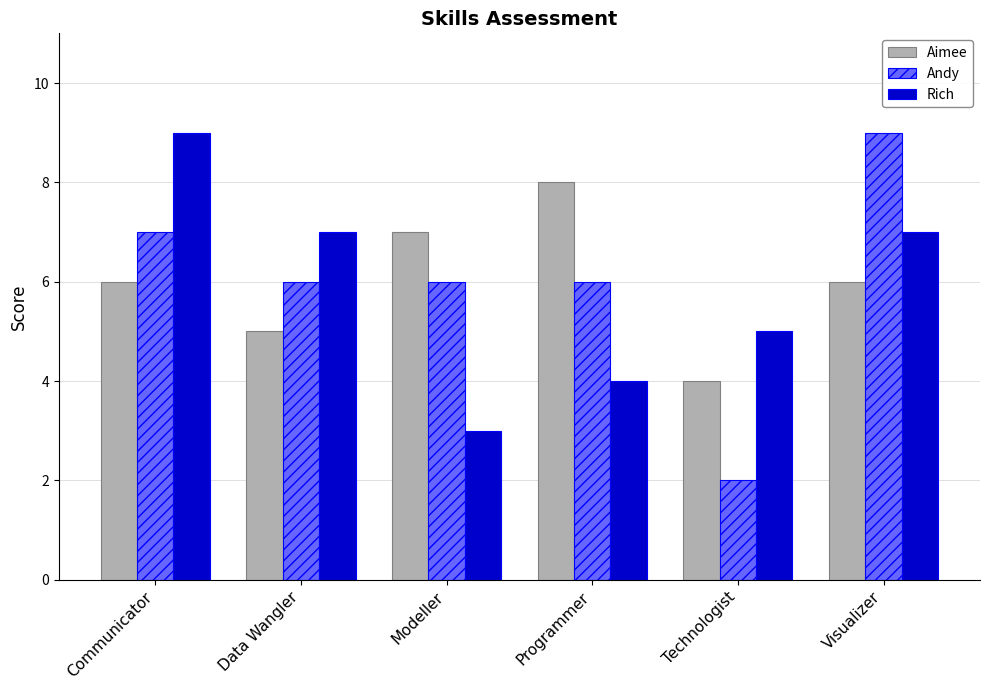

At Programmer, list the series in order from largest to smallest.

Aimee, Andy, Rich